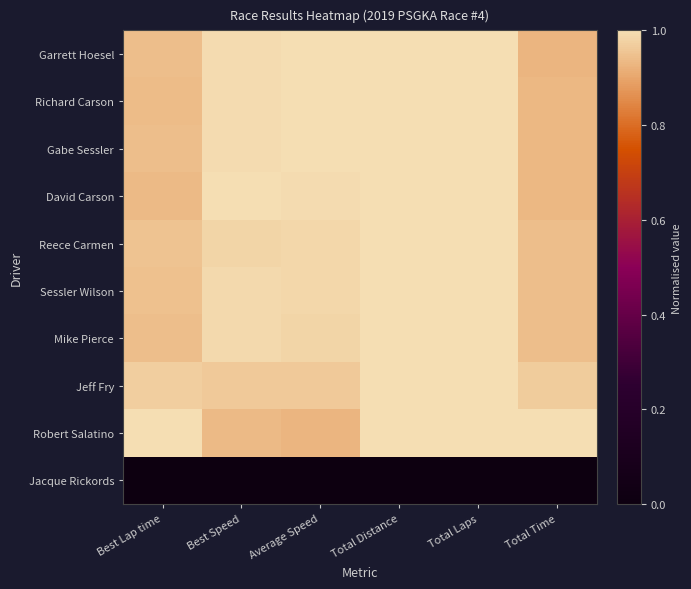

At Average Speed, list the series in order from largest to smallest.

Garrett Hoesel, Richard Carson, Gabe Sessler, David Carson, Reece Carmen, Sessler Wilson, Mike Pierce, Jeff Fry, Robert Salatino, Jacque Rickords